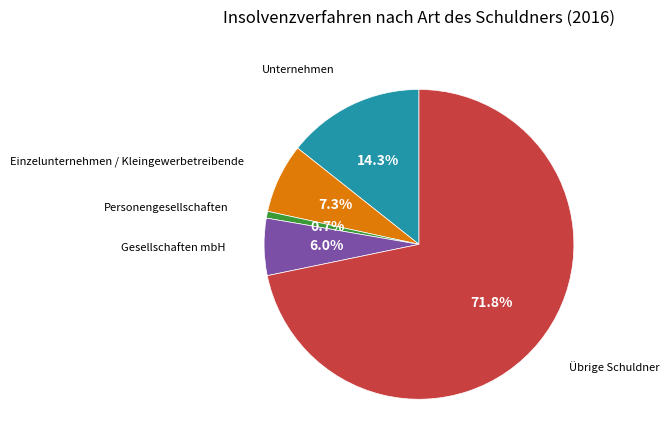

Which slice is the largest?

Übrige Schuldner